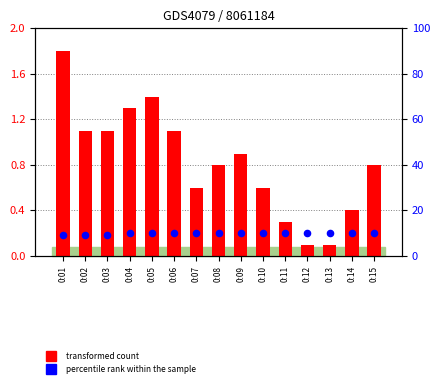

Which series reaches the minimum Y coordinate?

transformed count